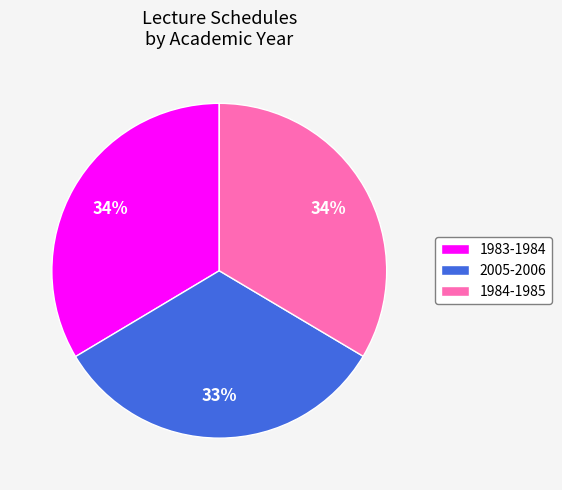

What is the smallest slice in the pie chart?

2005-2006